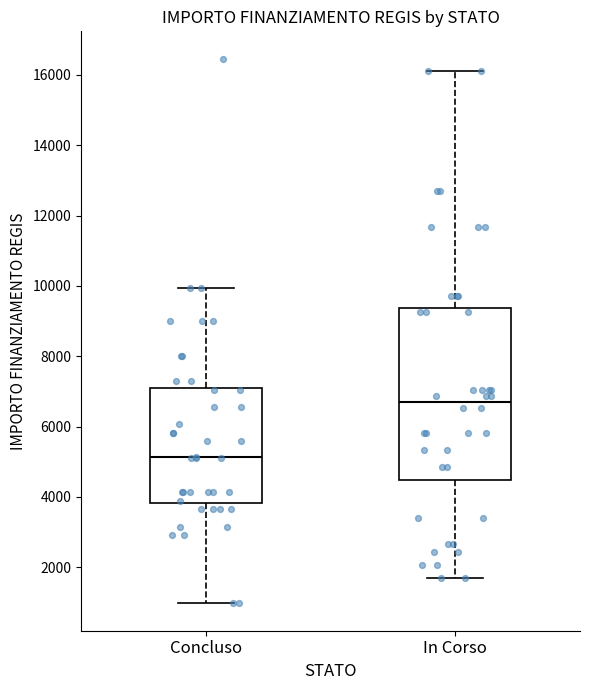

Which box is the tallest, from its lower edge to its upper edge?

In Corso